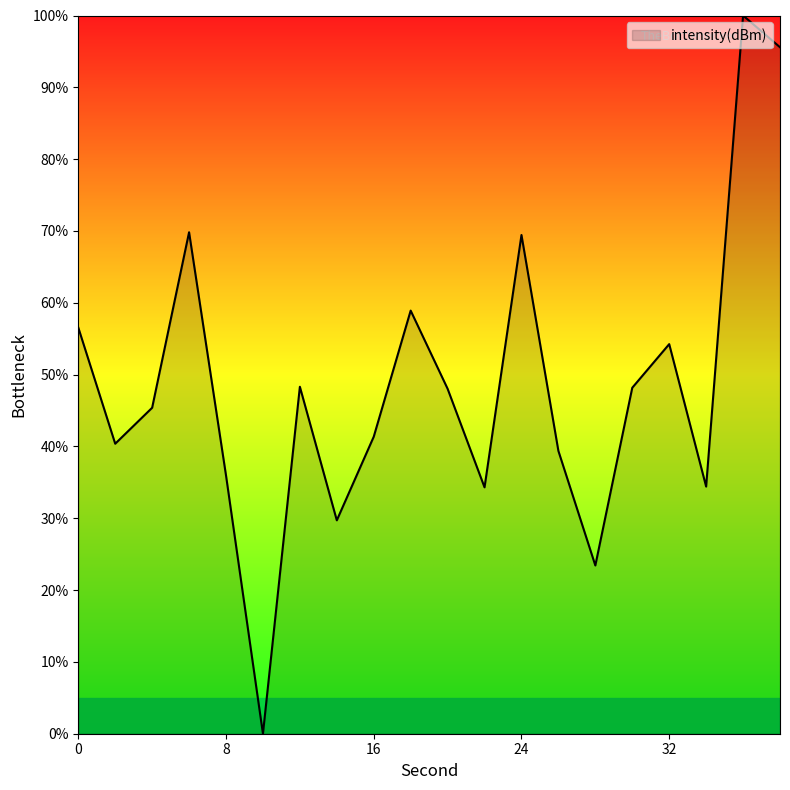

What is the difference between the maximum and minimum values?

100.0